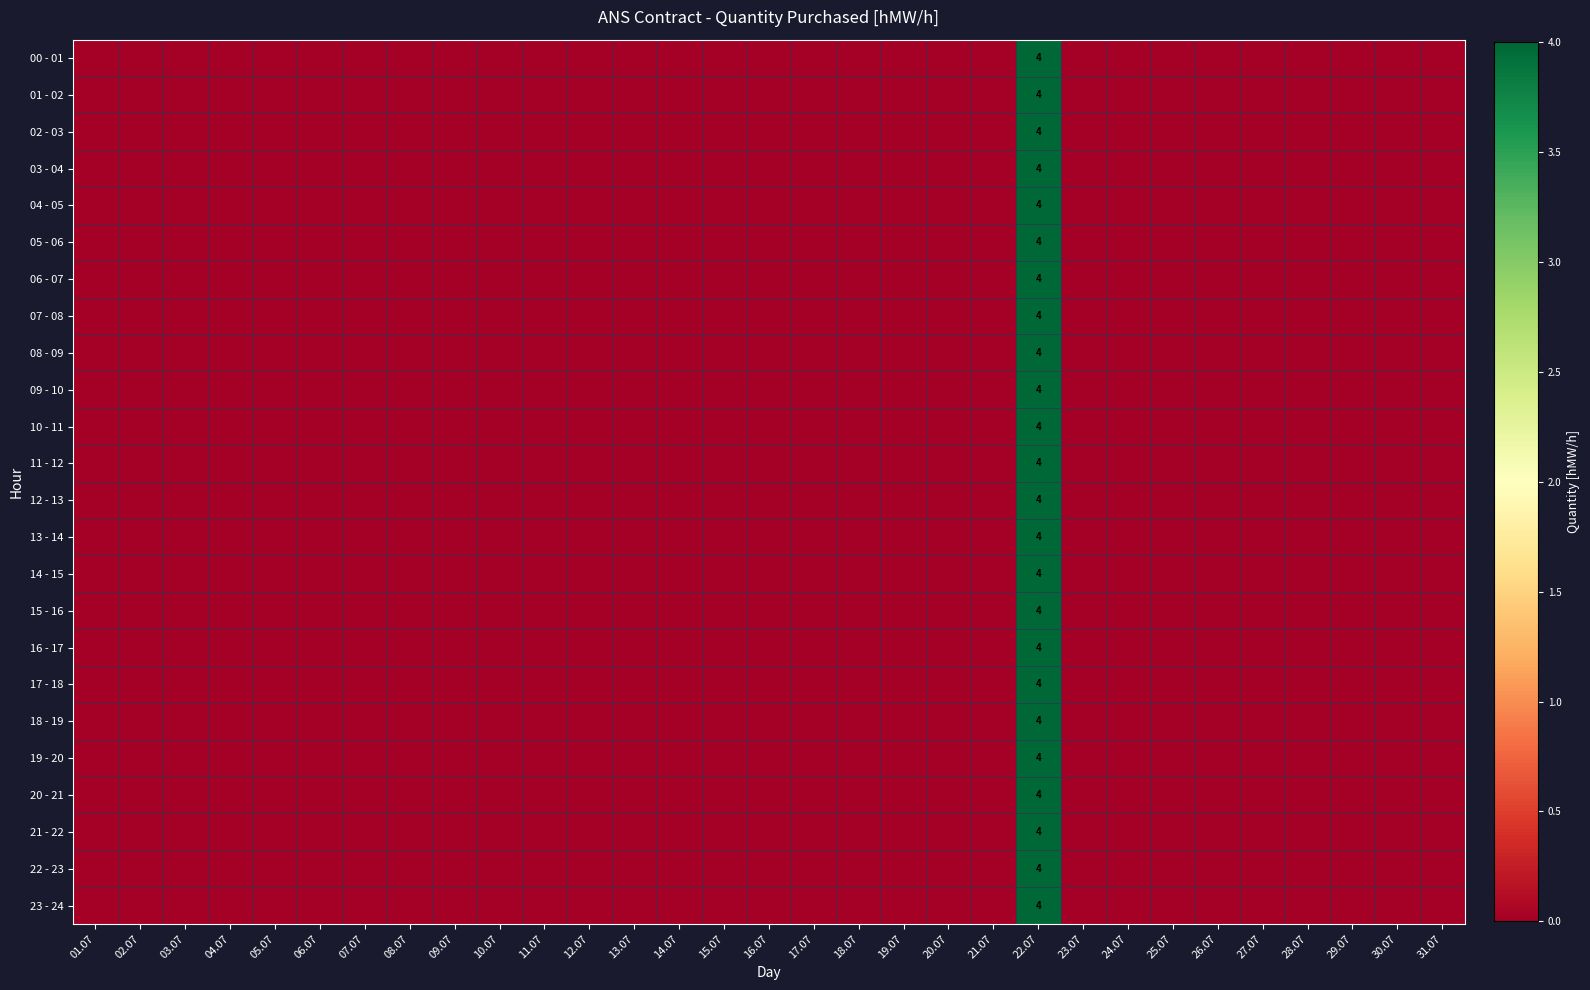

True or false: 05 - 06 has a value of 4 at 22.07.

True